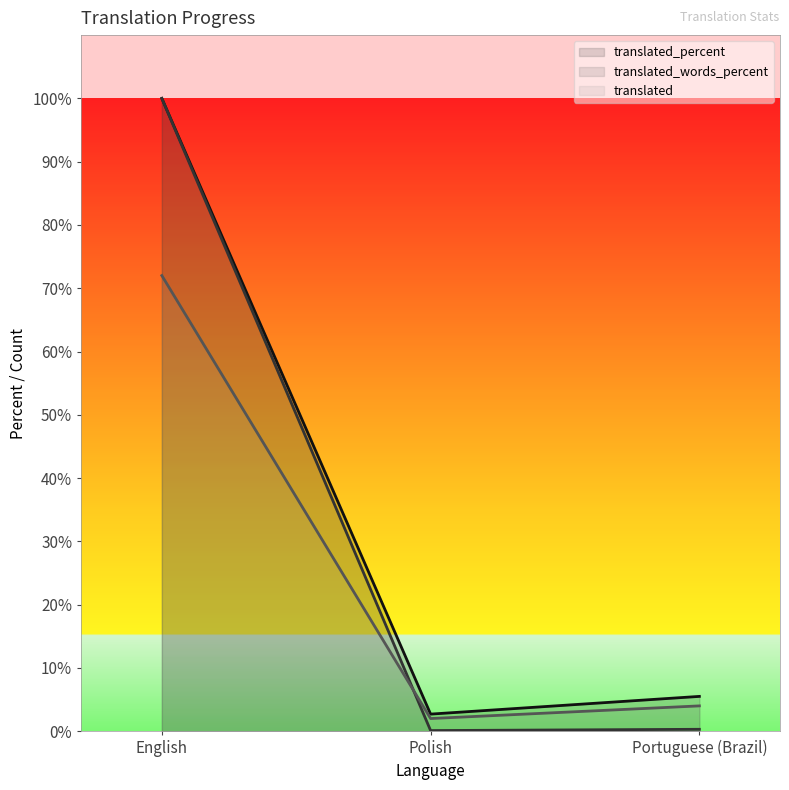

Reading left to right, transcribe all the data shown in this chart.

translated_percent: 100.0	2.7	5.5
translated_words_percent: 100.0	0.1	0.3
translated: 72.0	2.0	4.0